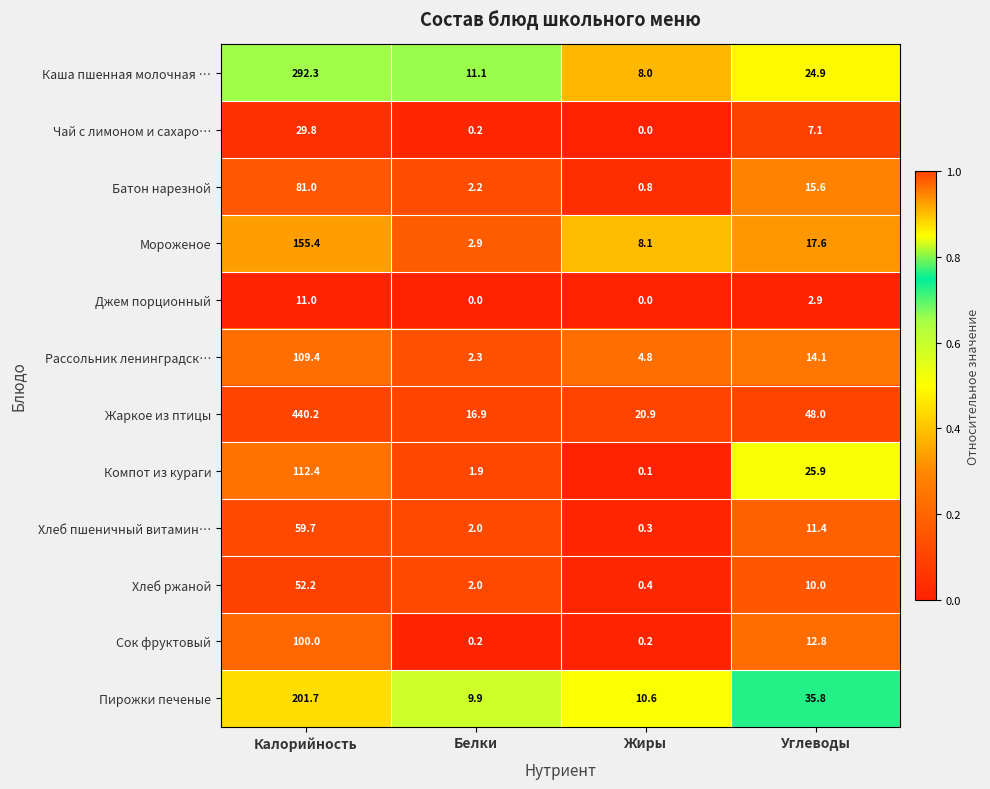

What is the difference between the highest and lowest values at Жиры?

20.9